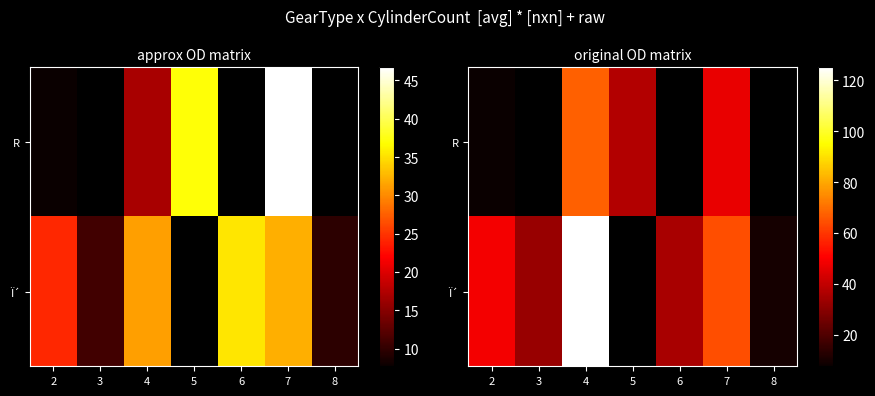

Where is R nearest to the value 37?

5